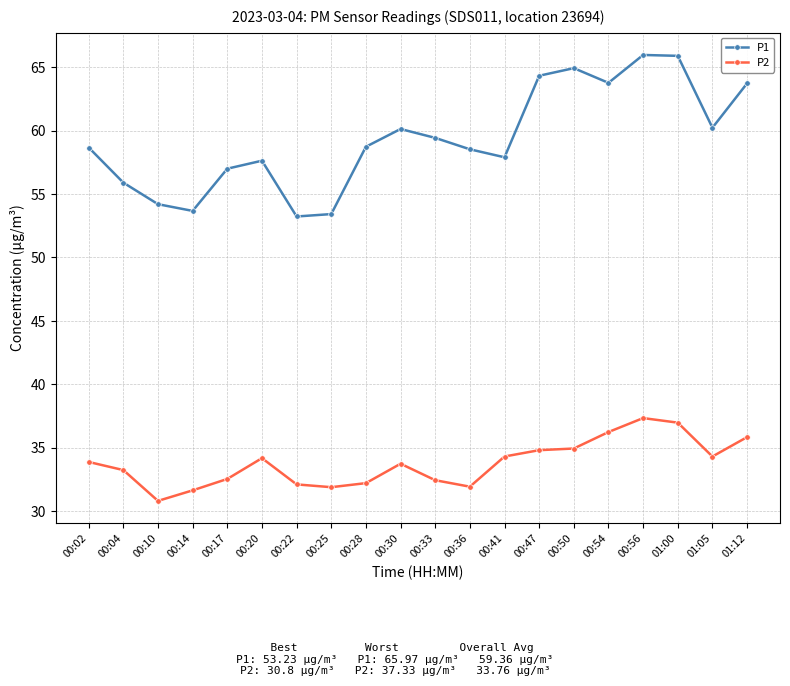

What is the spread (max minus min) of values at 00:47?

29.5